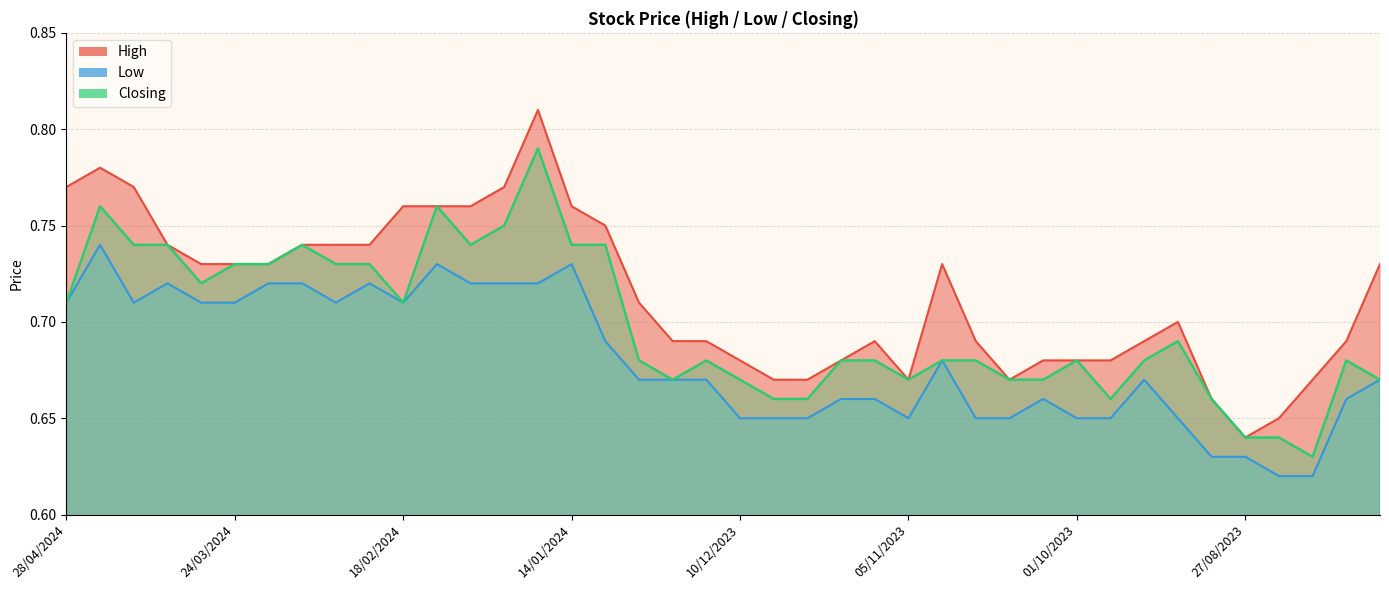

At how many categories does at least one series exceed 0?

40